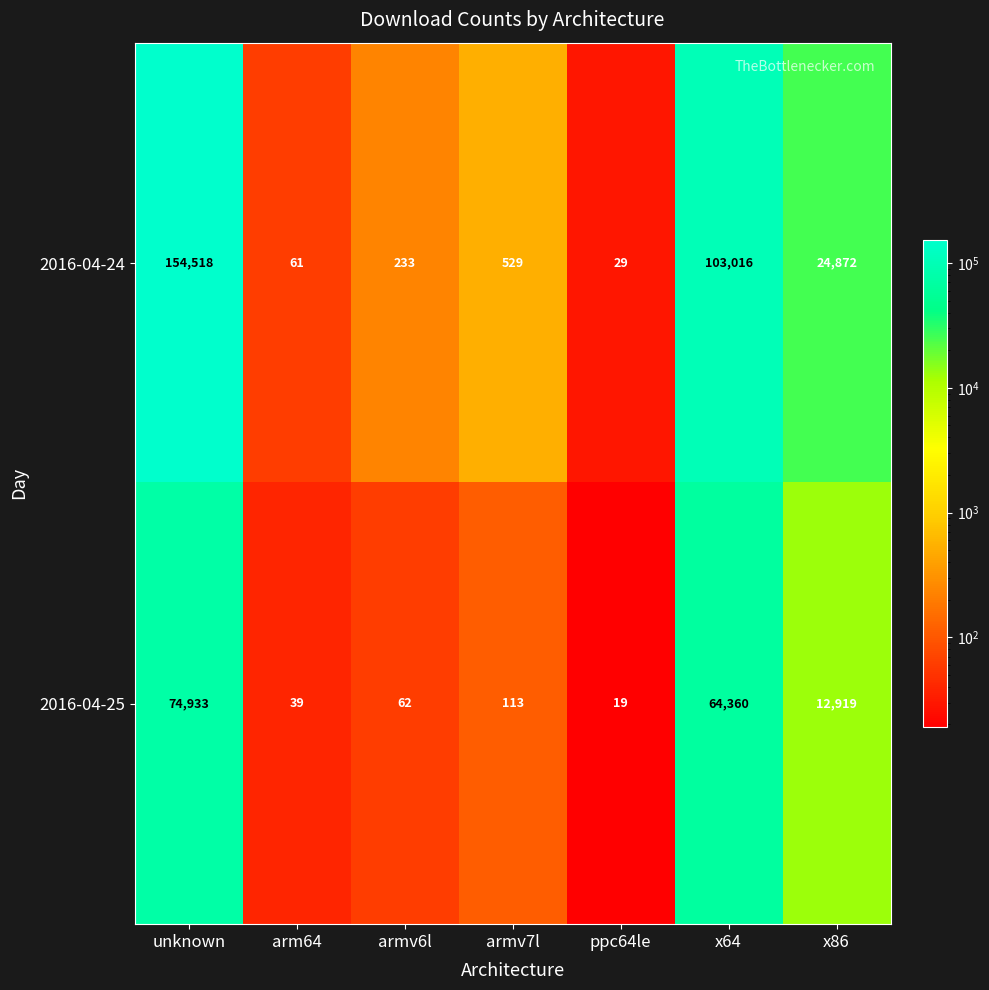

What is the difference between the 2016-04-24 values at armv7l and ppc64le?

500